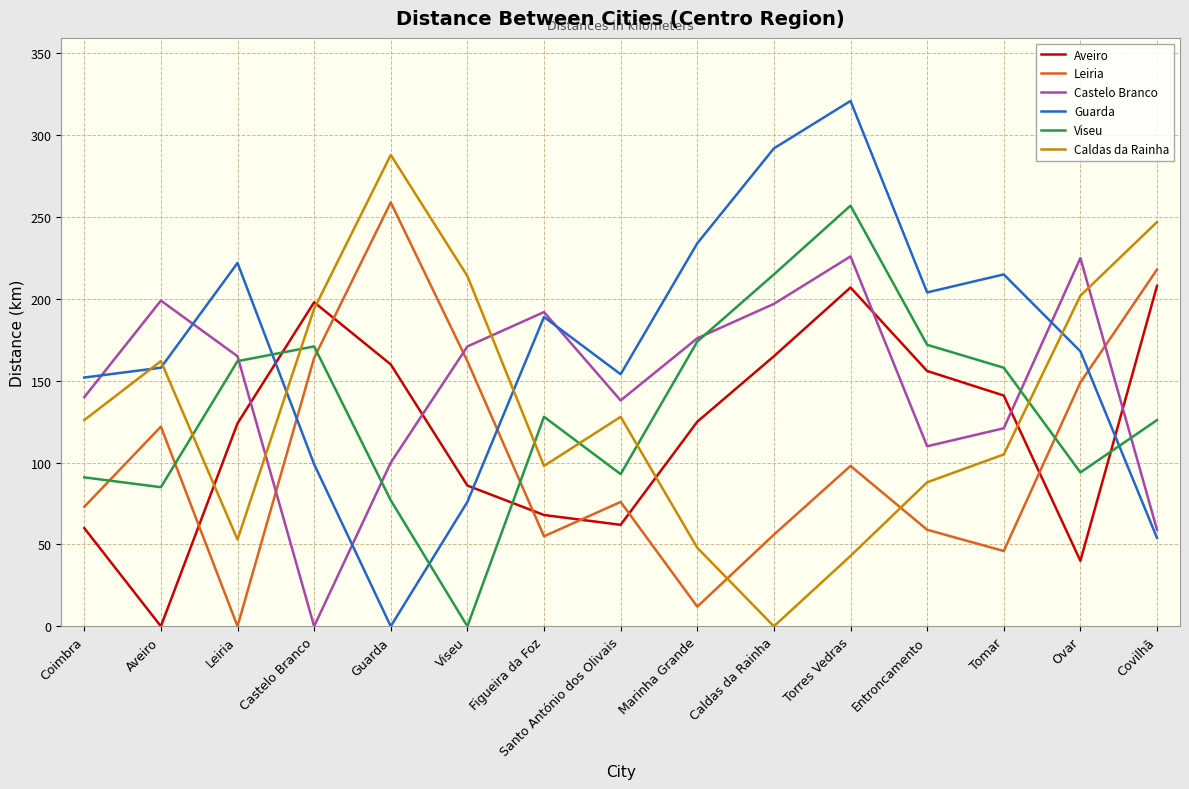

At which category does Aveiro reach its first local peak?

Castelo Branco